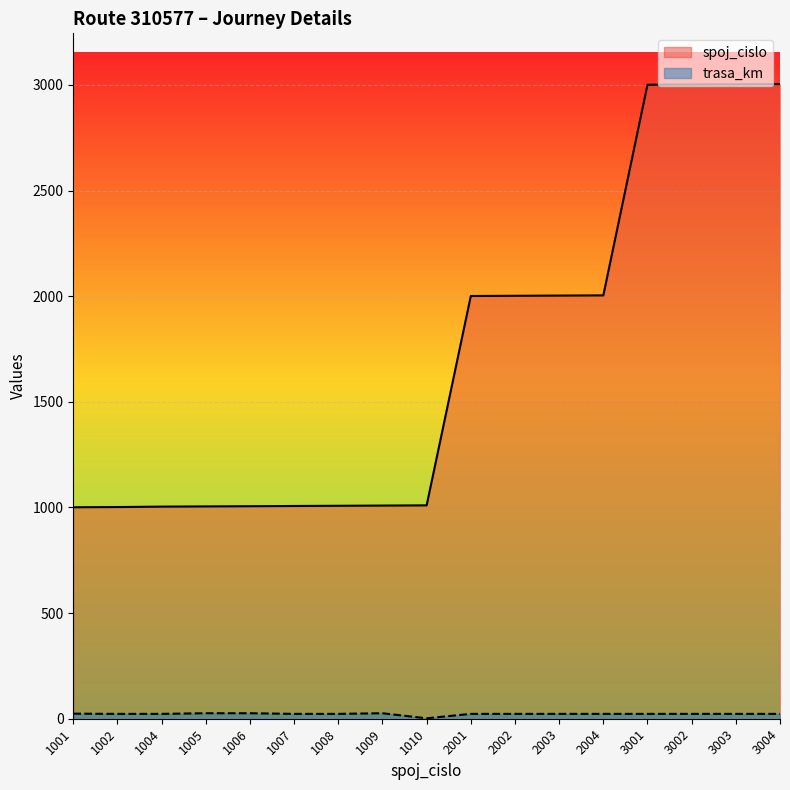

What is the value of the trasa_km point at the 1st from the left?

24